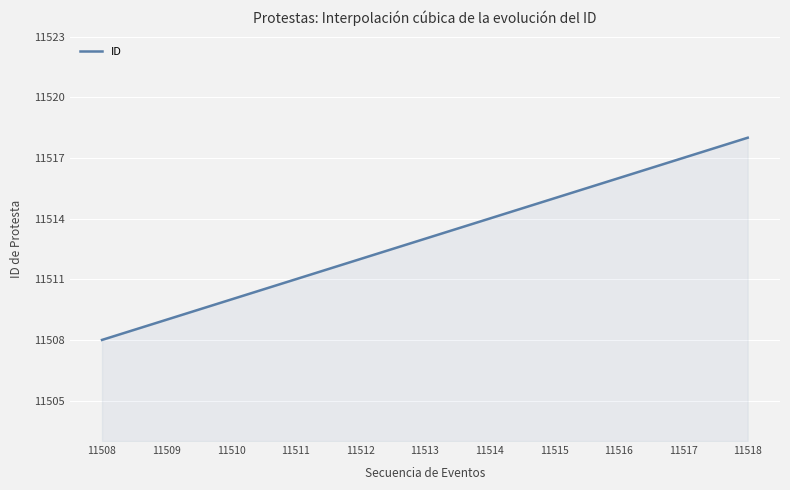

What is the greatest value displayed?

11518.0